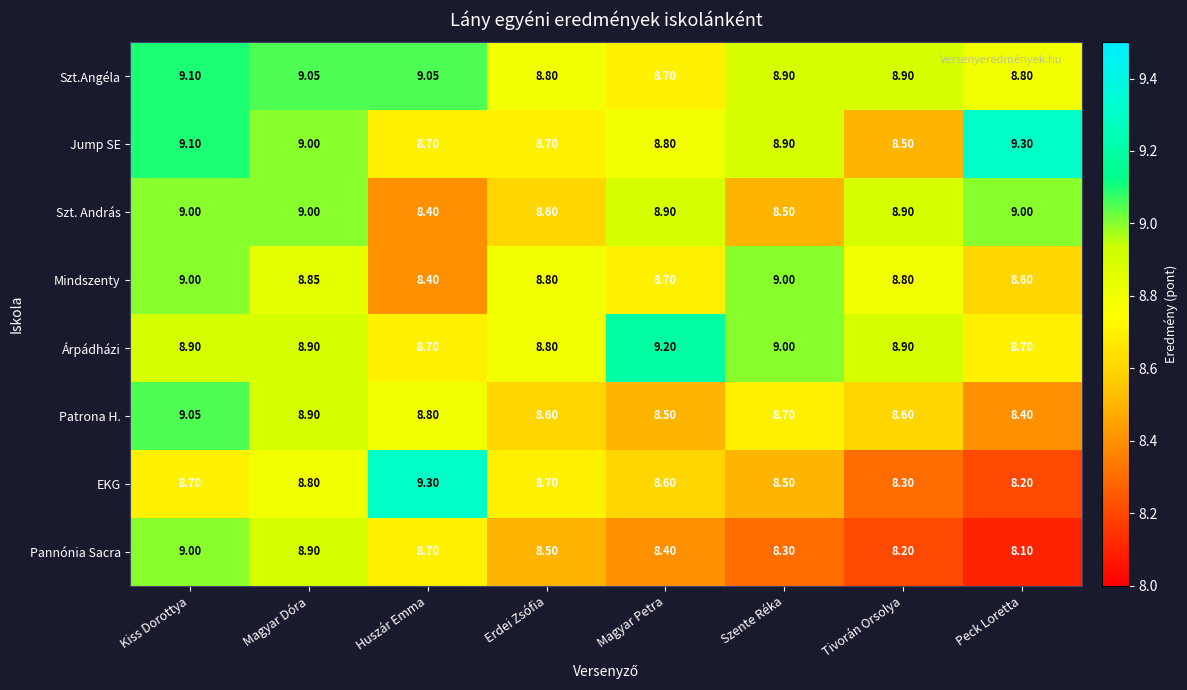

At which category does the chart reach its minimum across all series?

Peck Loretta